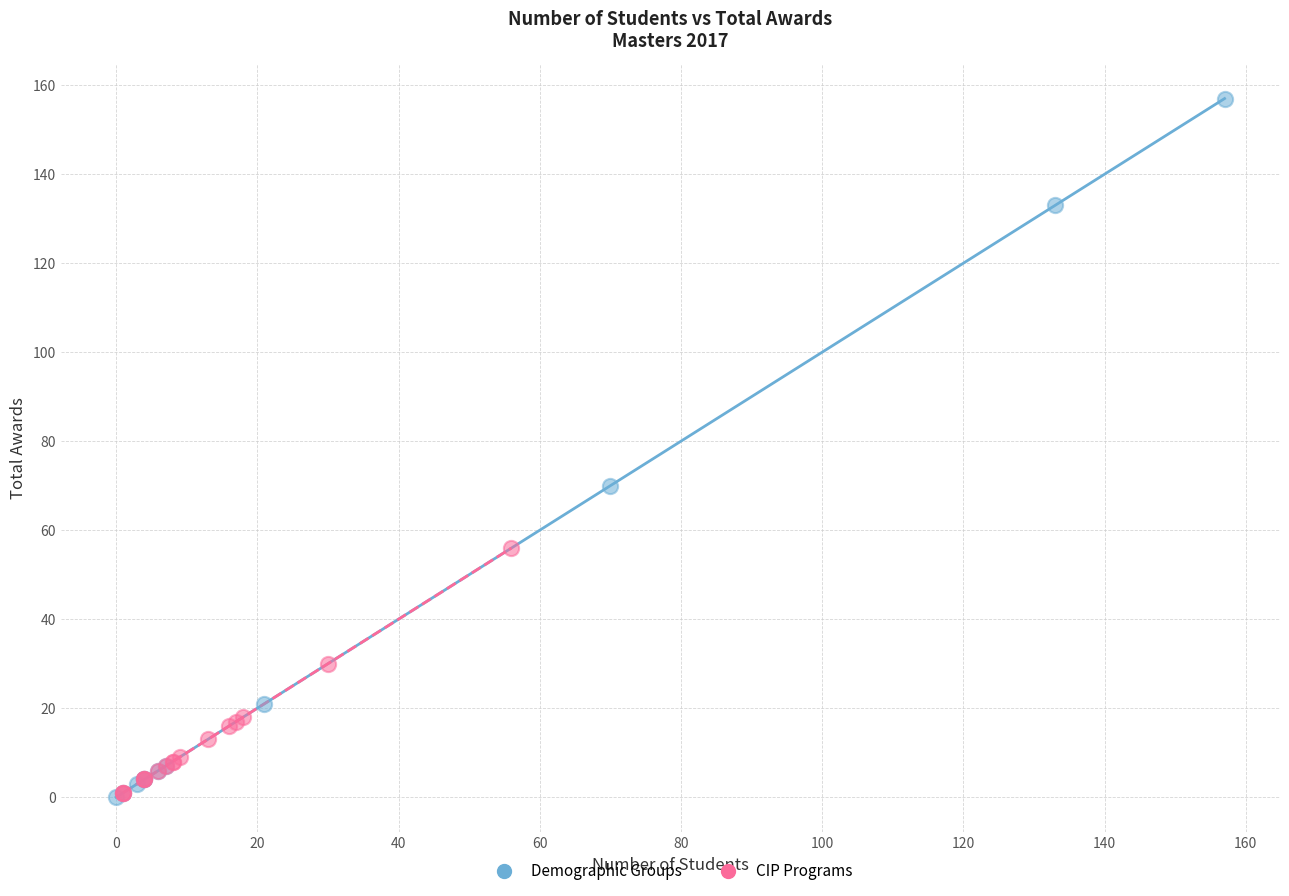

Which series has the largest Y range (max minus min)?

Demographic Groups